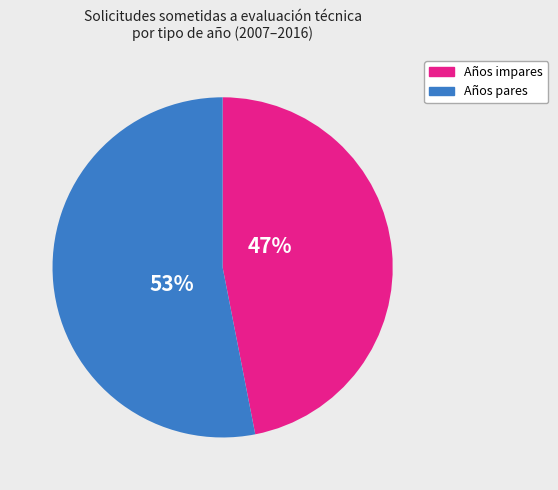

Does any single category account for the majority?

Yes